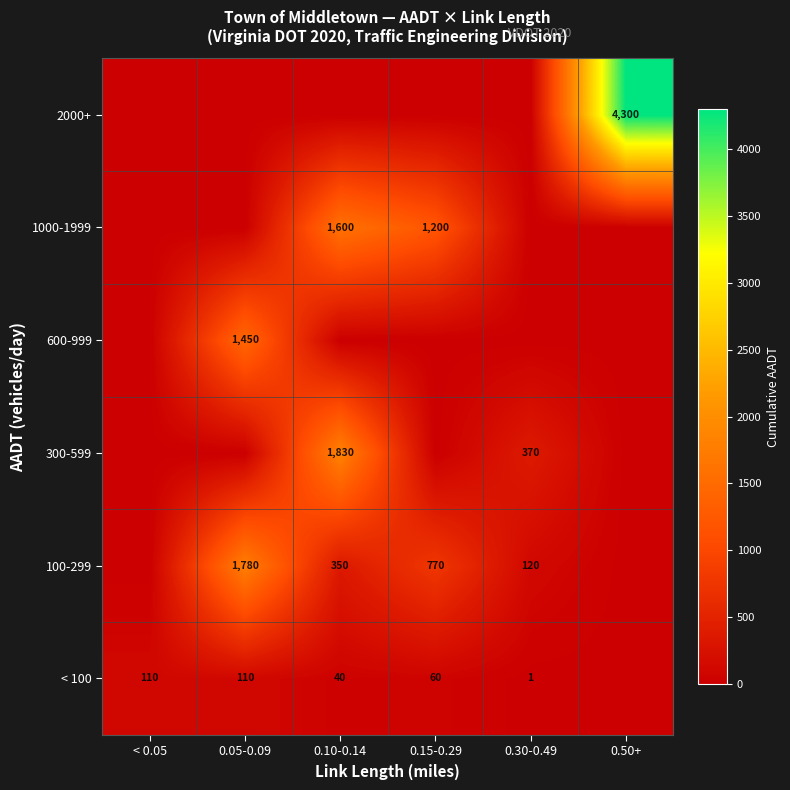

What is the total value across all series at 0.30-0.49?

491